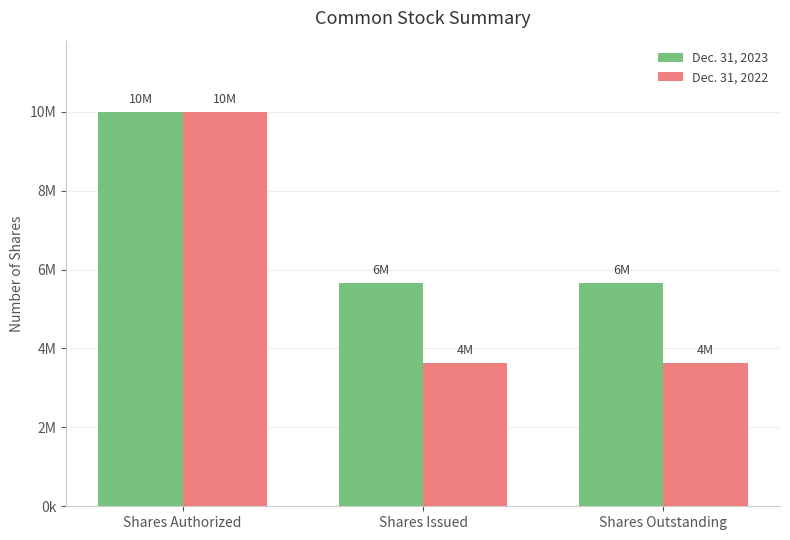

What are all the series names shown in the legend?

Dec. 31, 2023, Dec. 31, 2022